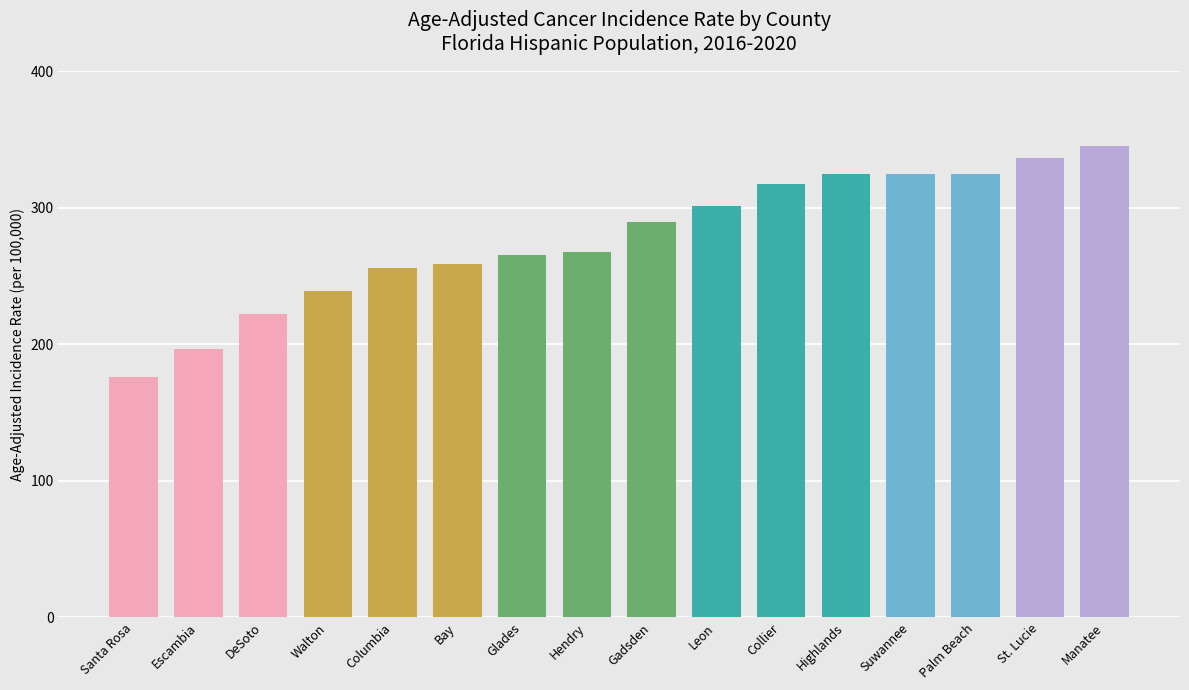

What is the difference between the values at Walton and St. Lucie?

97.2